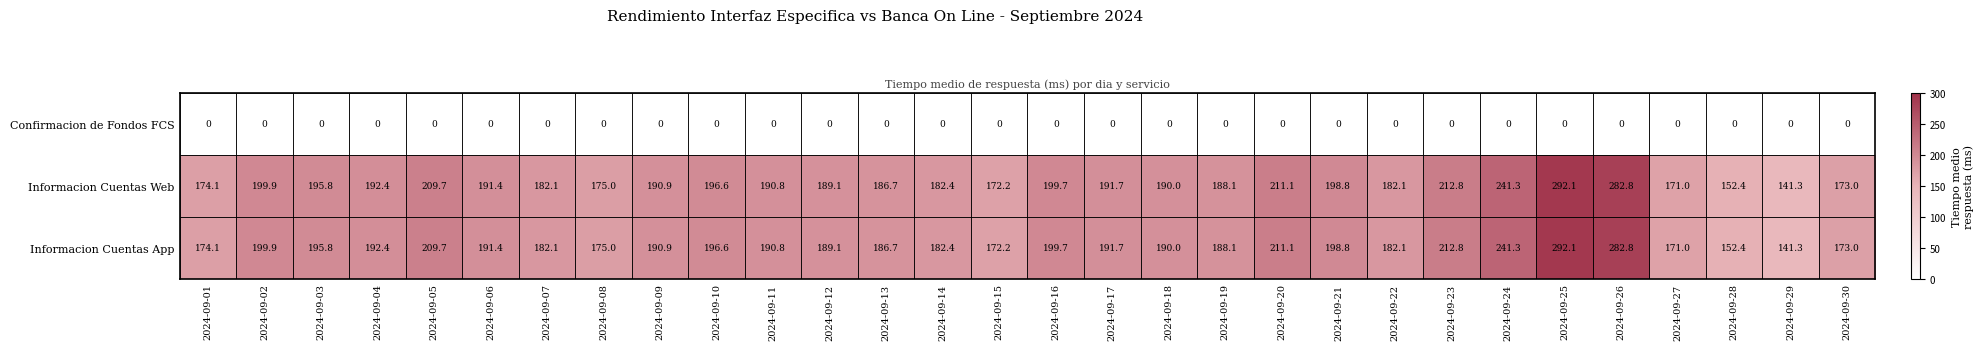

Which category has the highest value across all series?

2024-09-25